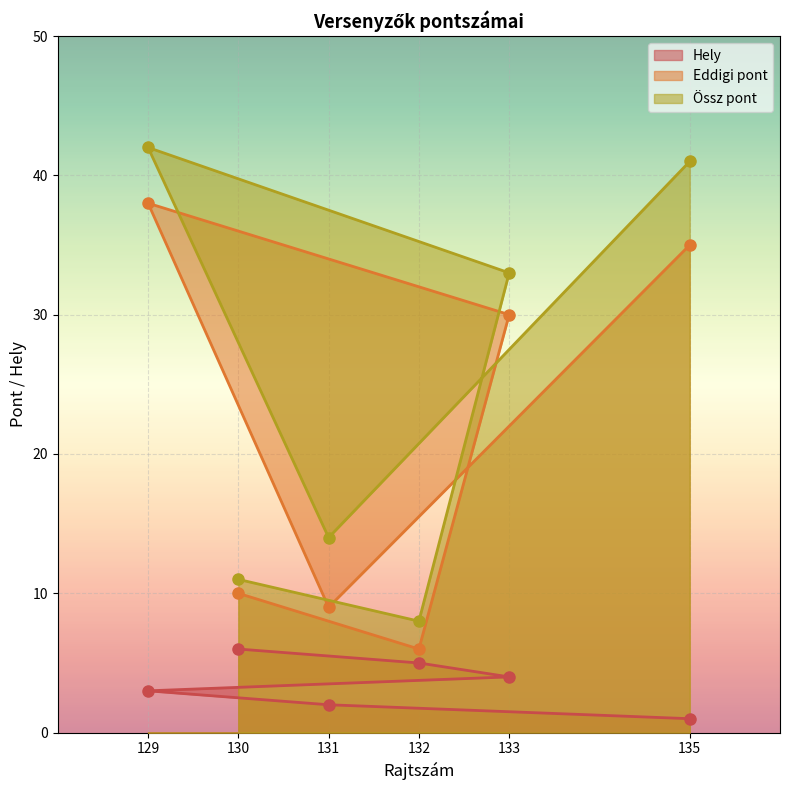

The value of Eddigi pont at 132 is 2. True or false?

False